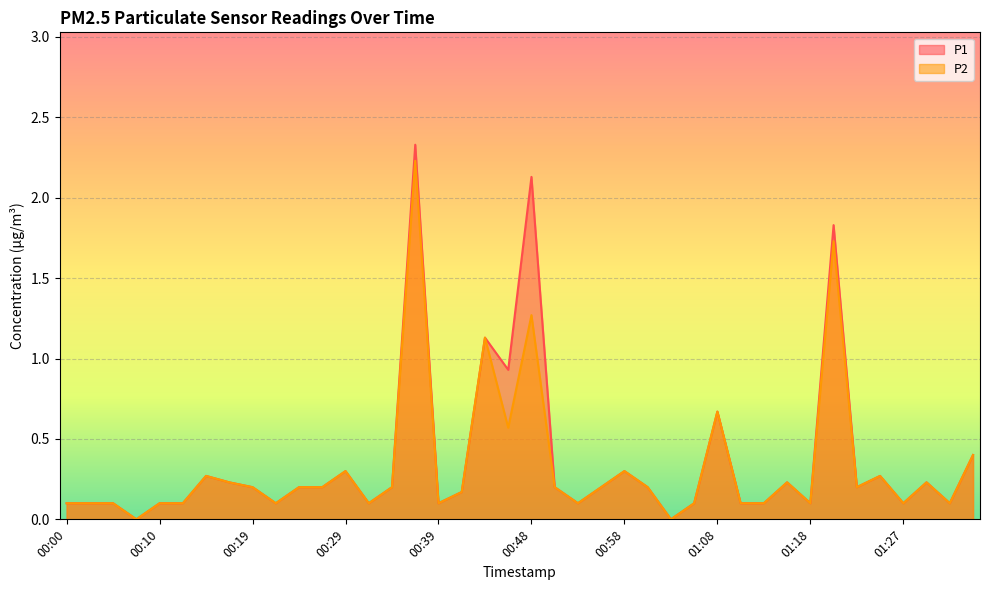

What is the label of the 14th point from the right?

01:03